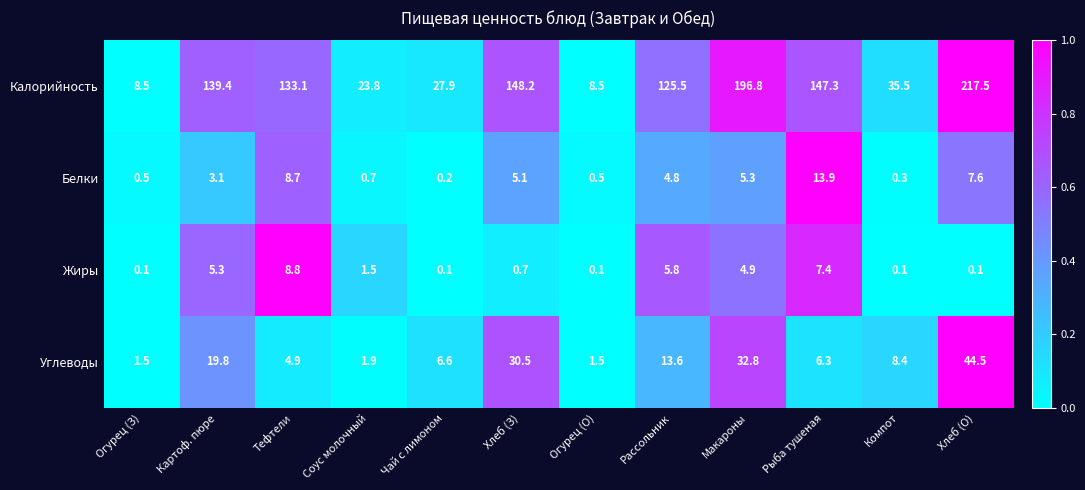

List the series in order of their peak value, lowest first.

Жиры, Белки, Углеводы, Калорийность